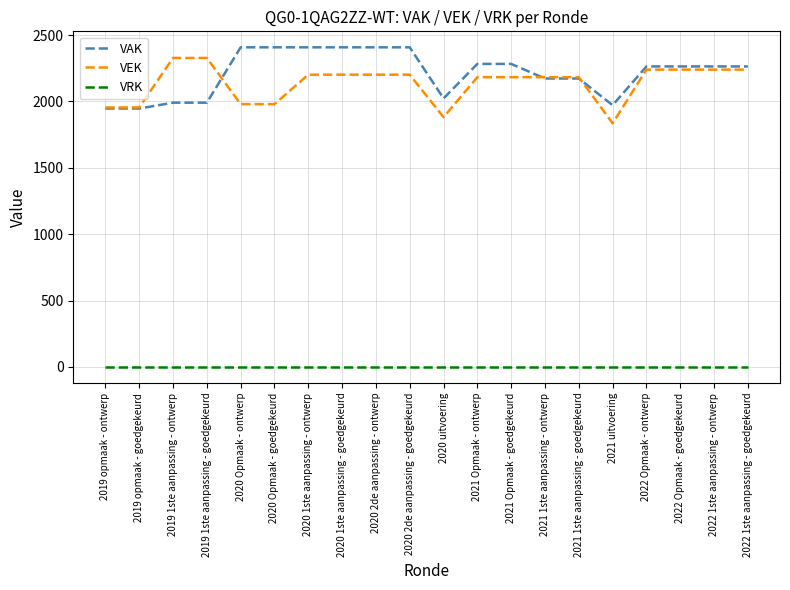

The value of VRK at 2021 1ste aanpassing - ontwerp is 0. True or false?

True